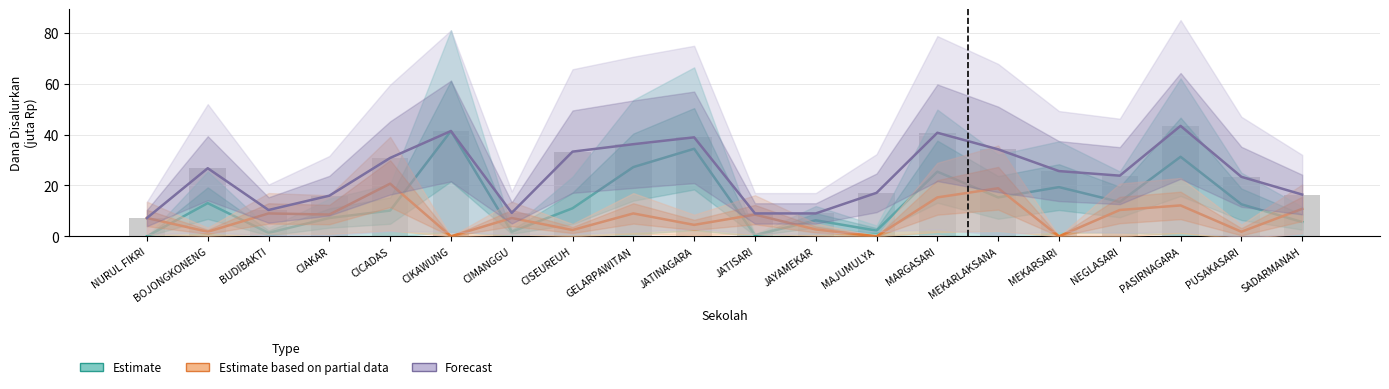

Which has a higher value, CIMANGGU or PASIRNAGARA?

PASIRNAGARA